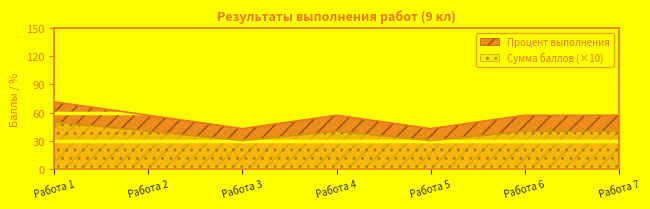

What is the approximate value of Процент выполнения at Работа 1?

71.4